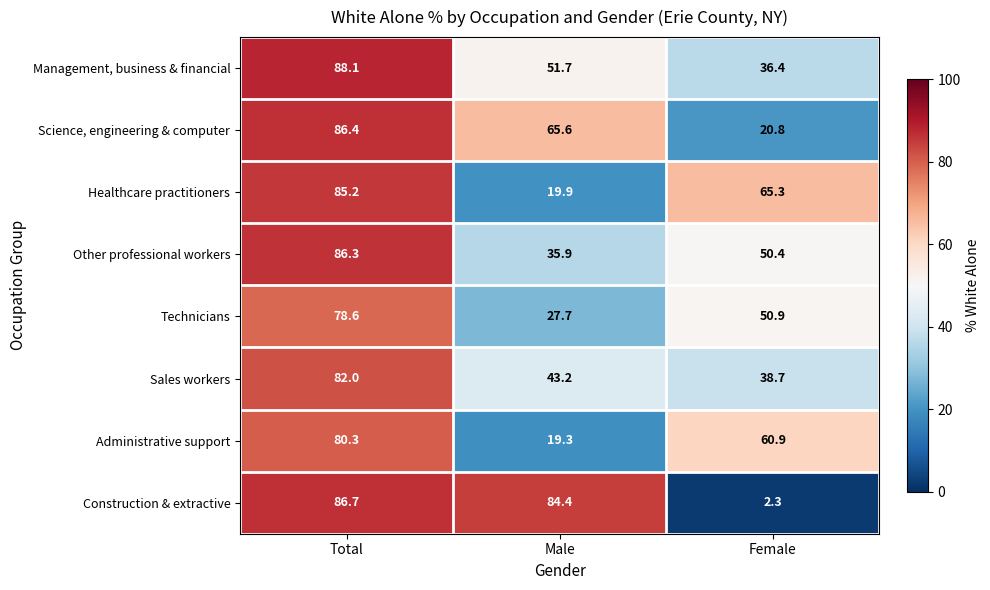

What is the greatest value displayed?

88.1